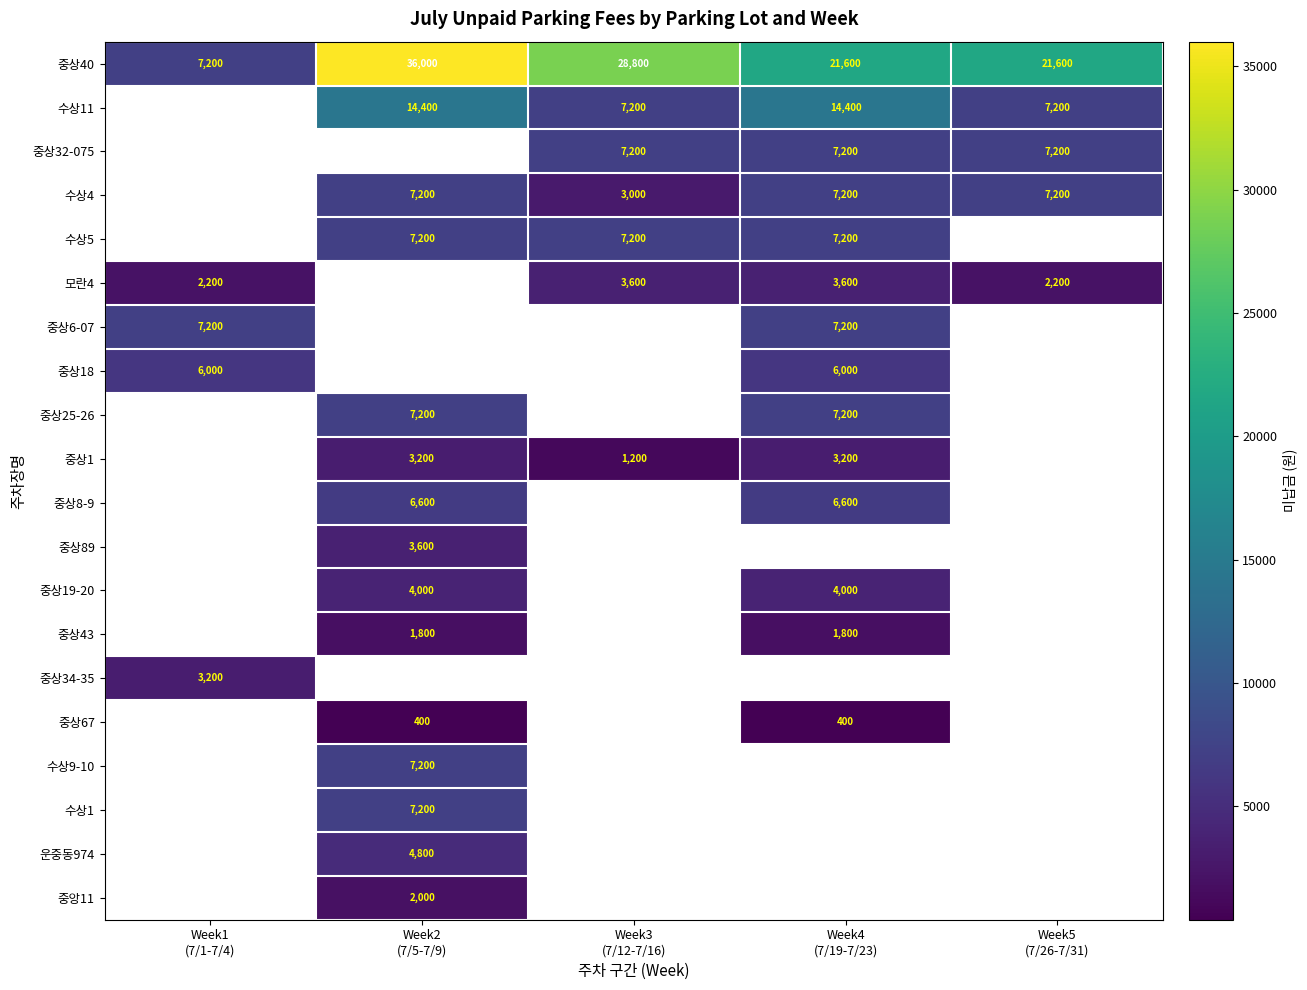

What is the minimum value shown in the chart?

400.0